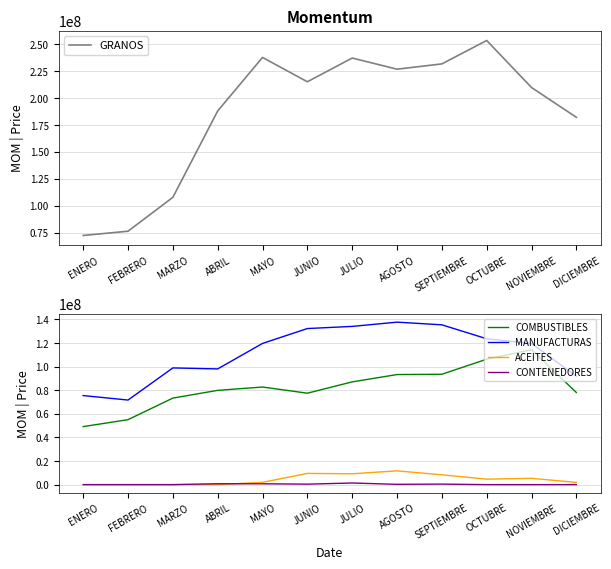

At which label does COMBUSTIBLES first exceed 82743228?

MAYO